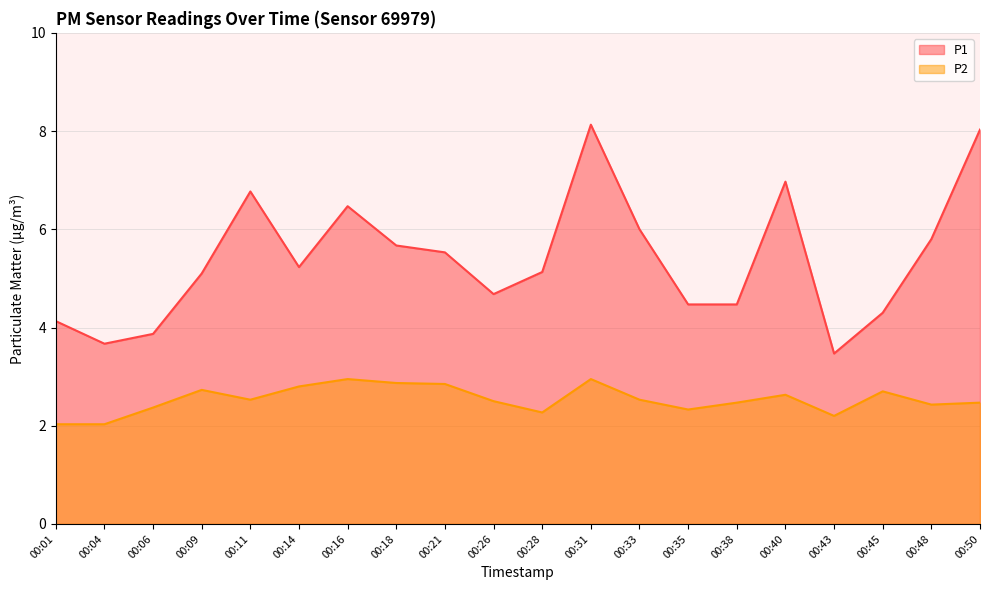

What is the sum of the P2 values at 00:48 and 00:45?

5.1